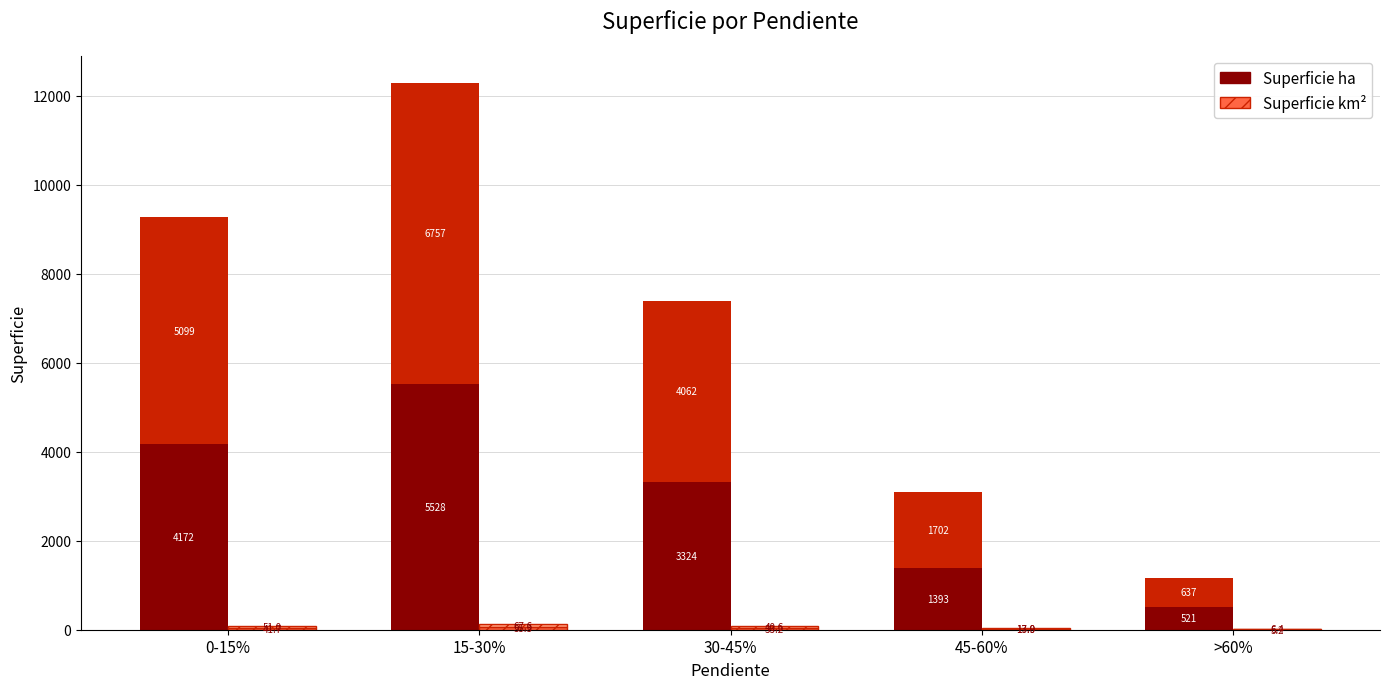

Is the value of Superficie ha at 30-45% greater than the value of Superficie km² at >60%?

Yes